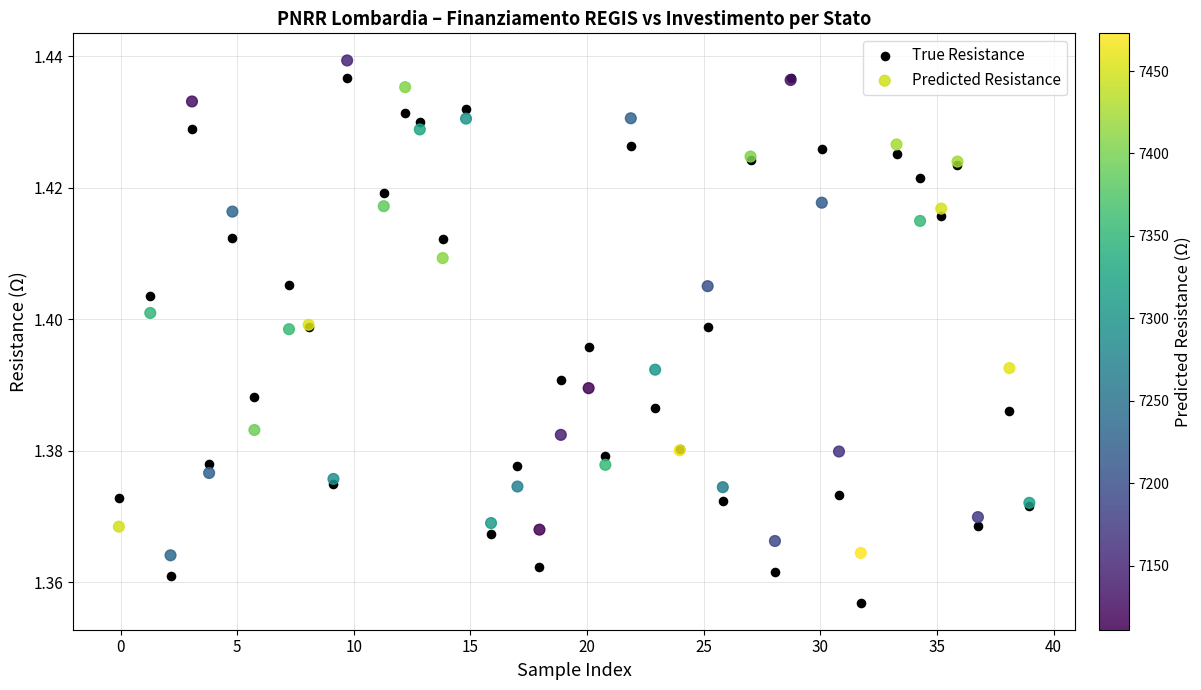

Which series contains the highest Y value?

Predicted Resistance